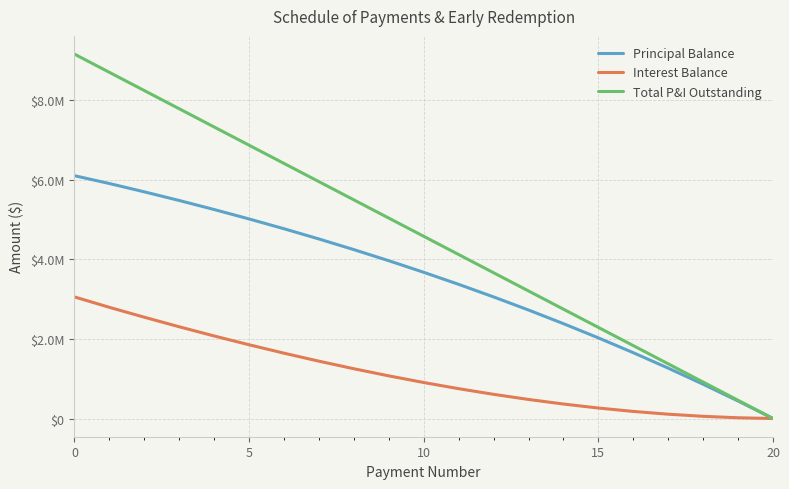

Reading left to right, extract all data points from this chart.

Principal Balance: 6100000.0	5903656.5	5694752.0	5477042.1	5250155.7	5013706.1	4767290.1	4510487.7	4242861.0	3963953.9	3673290.9	3370376.4	3054694.1	2725705.7	2382850.5	2025544.0	1653176.9	1265114.6	860695.5	439230.2	0.0
Interest Balance: 3054874.0	2793473.8	2544634.6	2304600.8	2073743.5	1852449.4	1641121.7	1440180.4	1250063.4	1071226.8	904146.1	749316.9	607255.5	478500.2	363611.7	263174.5	177797.9	108116.4	54791.9	18513.5	0.0
Total P&I Outstanding: 9154874.0	8697130.3	8239386.6	7781642.9	7323899.2	6866155.5	6408411.8	5950668.1	5492924.4	5035180.7	4577437.0	4119693.3	3661949.6	3204205.9	2746462.2	2288718.5	1830974.8	1373231.1	915487.4	457743.7	0.0